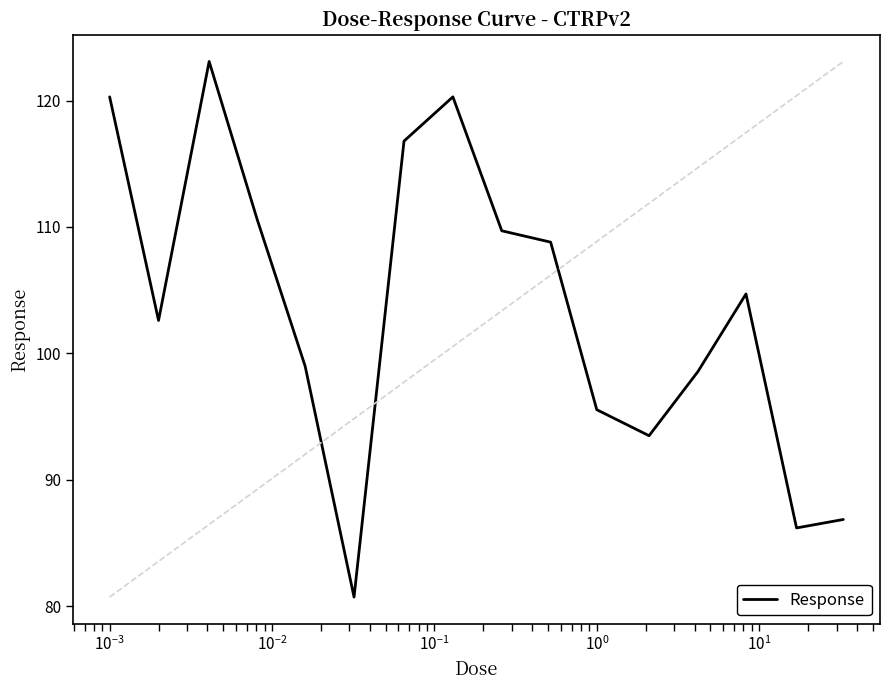

What is the minimum value shown in the chart?

80.7